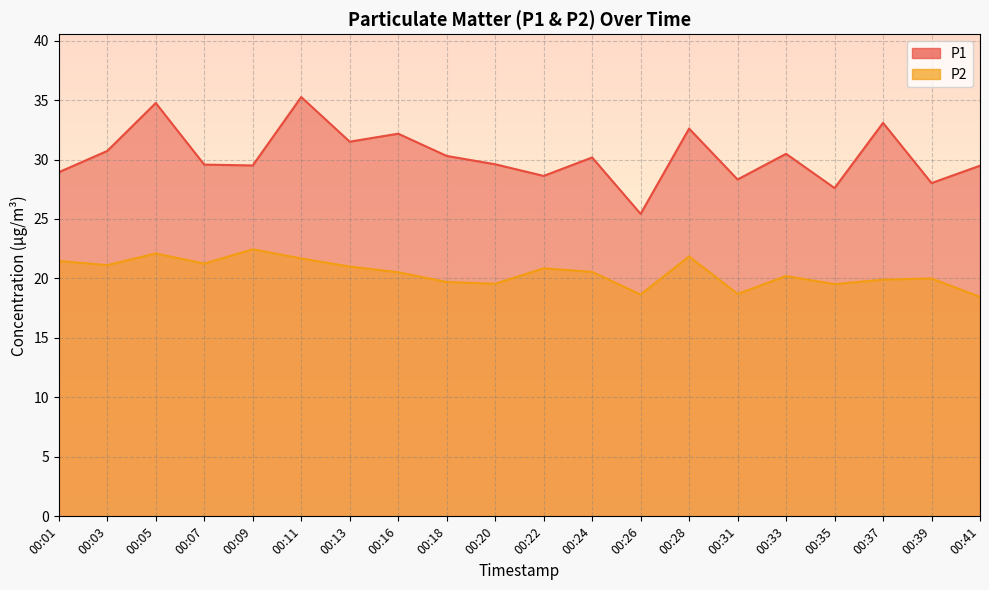

What is the difference between the P1 values at 00:28 and 00:11?

2.6